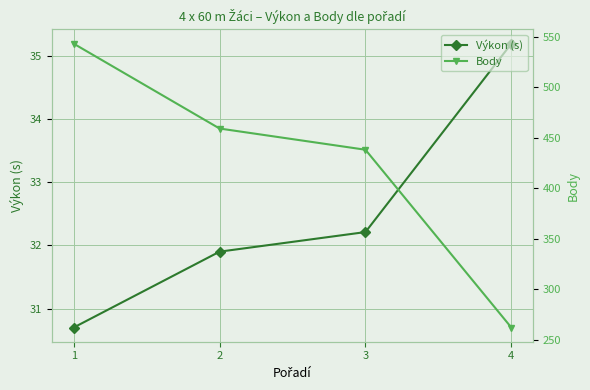

Where is Body nearest to the value 402?

3